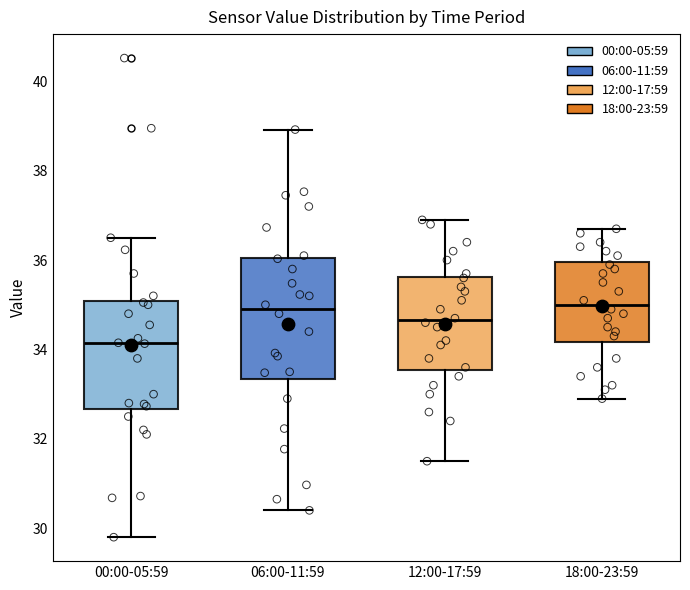

Comparing the boxes themselves (not the whiskers), which one is the tallest?

06:00-11:59